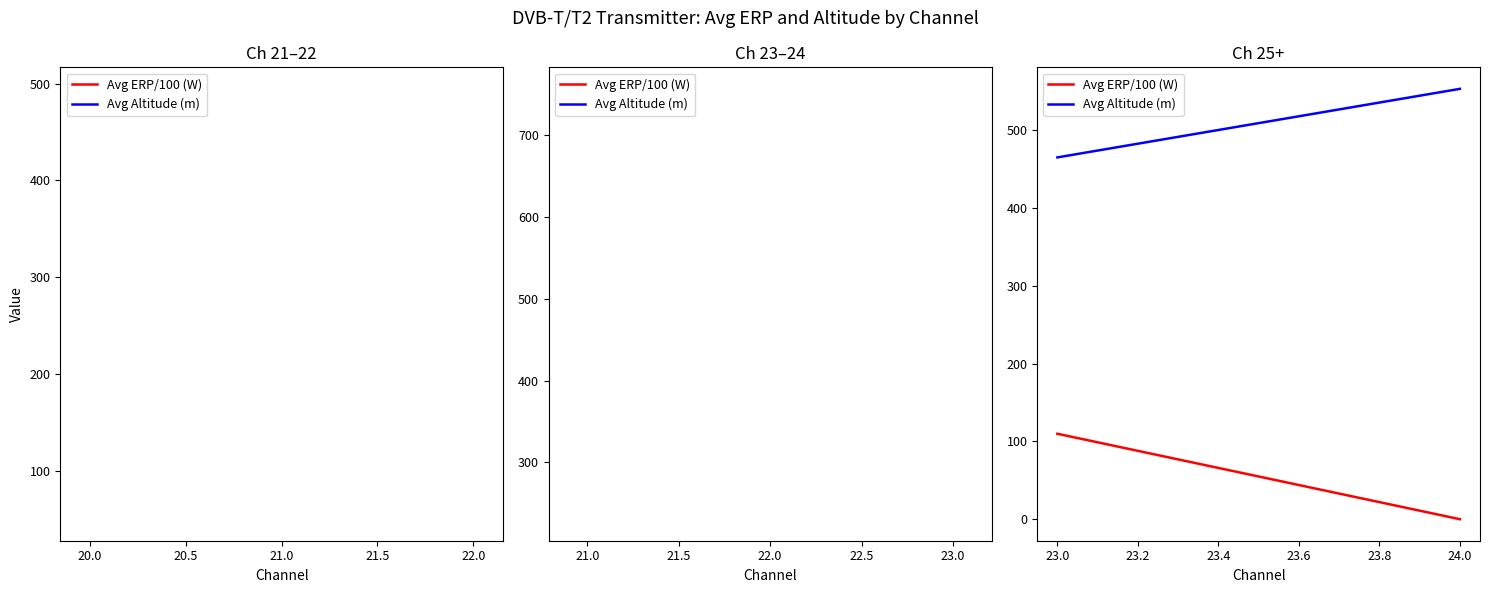

What is the average value of the Avg Altitude (m) series?

509.0